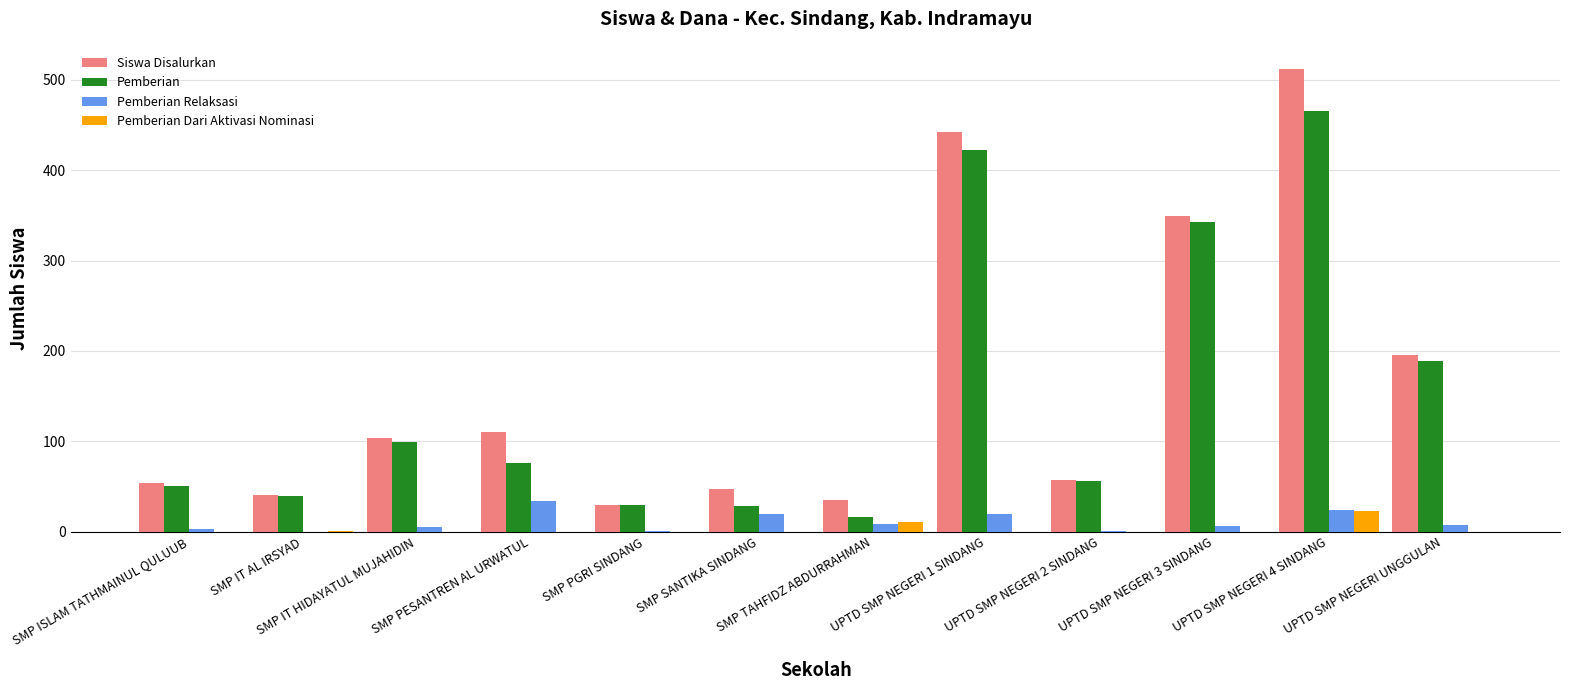

What is the spread (max minus min) of values at UPTD SMP NEGERI UNGGULAN?

196